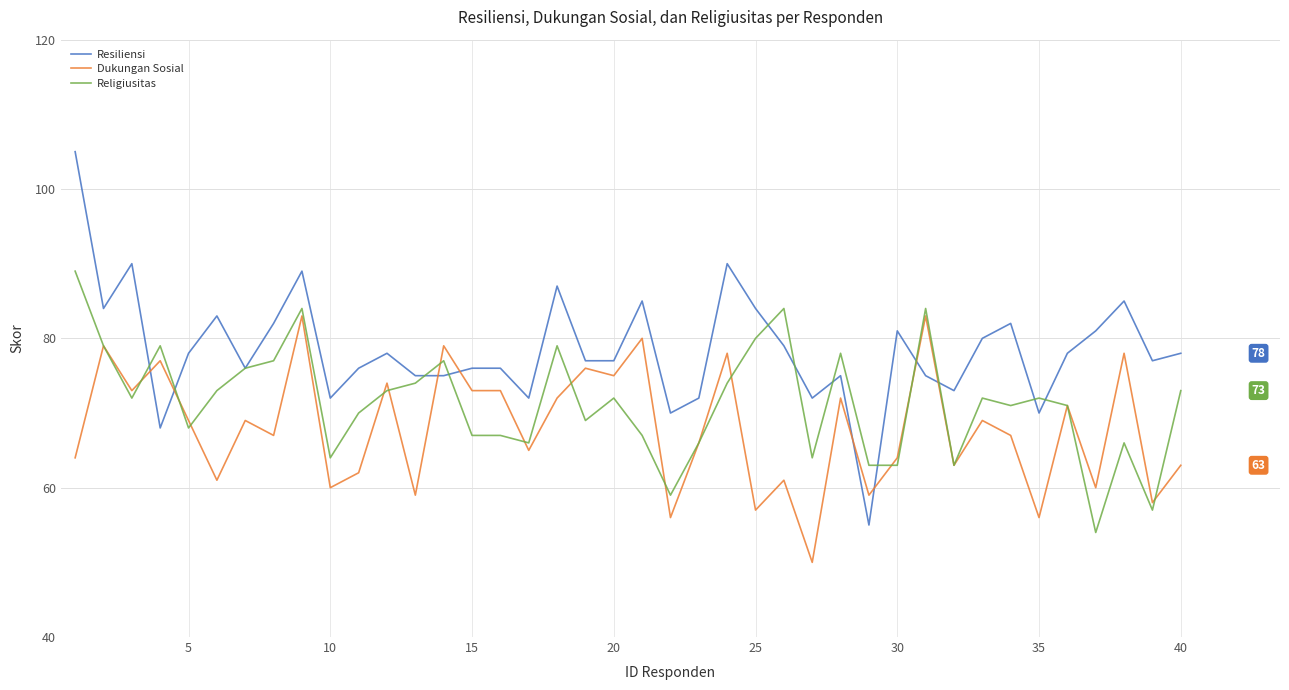

True or false: Religiusitas has more than 2 interior local peaks.

True